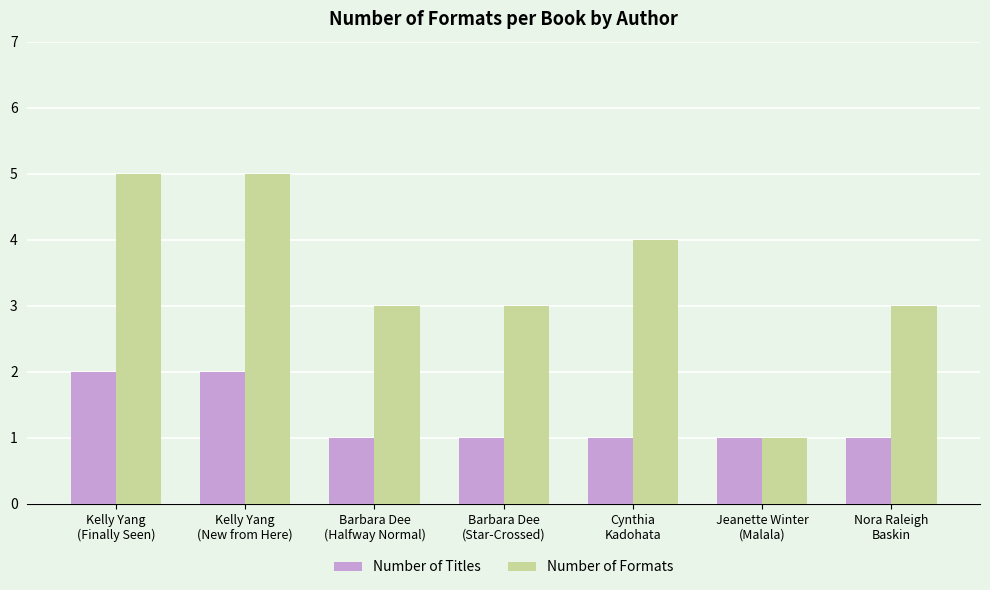

The Number of Formats series shows 5 at Kelly Yang
(Finally Seen). True or false?

True